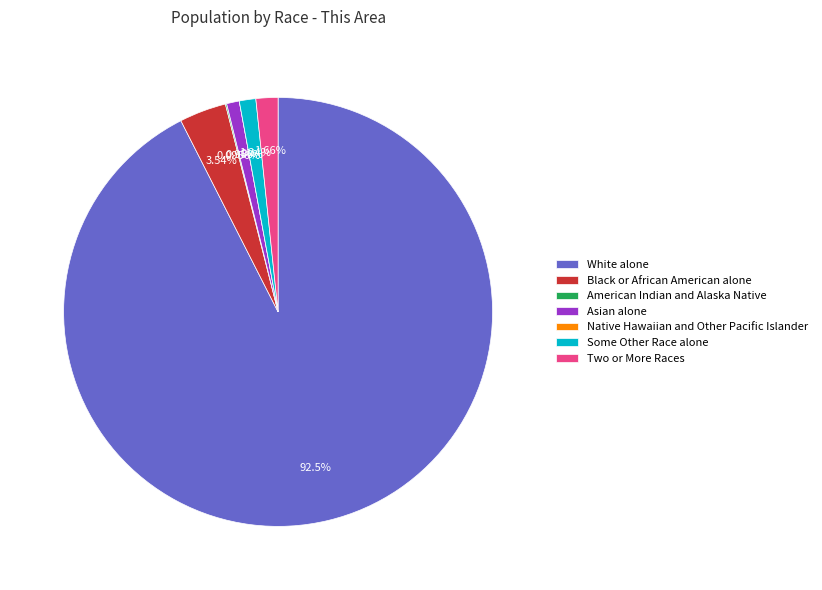

To the nearest percent, what is the difference between the Asian alone and White alone slice percentages?

92%